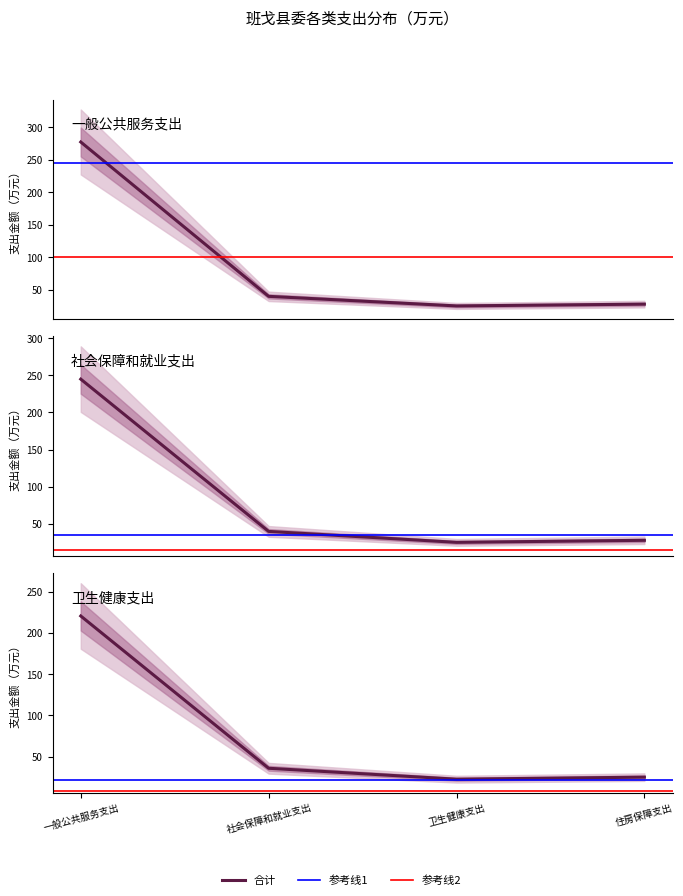

At which category is the sum across all series the highest?

一般公共服务支出